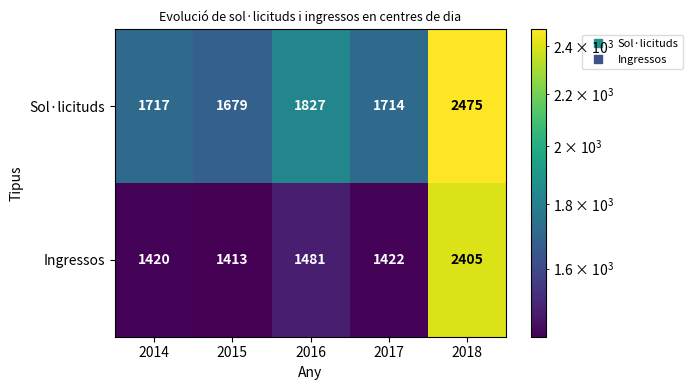

Is it true that Ingressos equals 2254 at 2014?

False